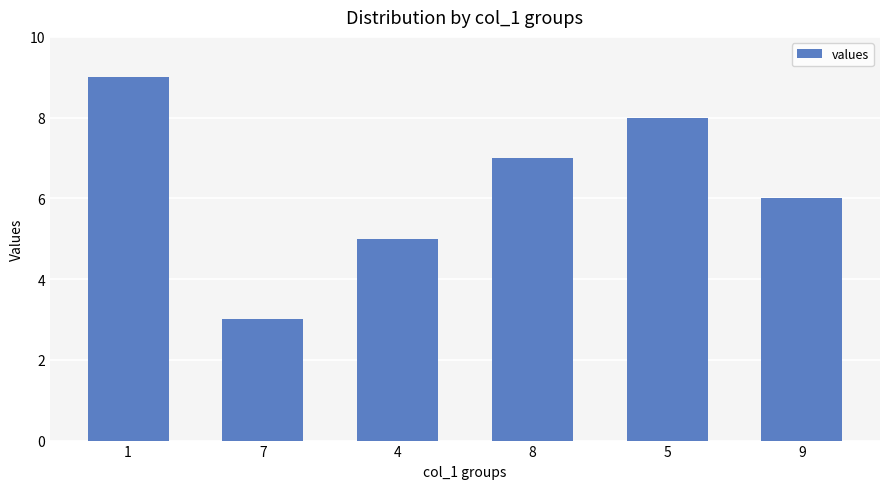

Does the chart contain any negative values?

No